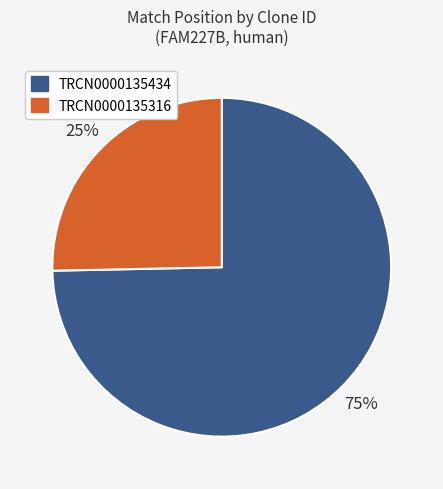

How many segments does this pie chart have?

2